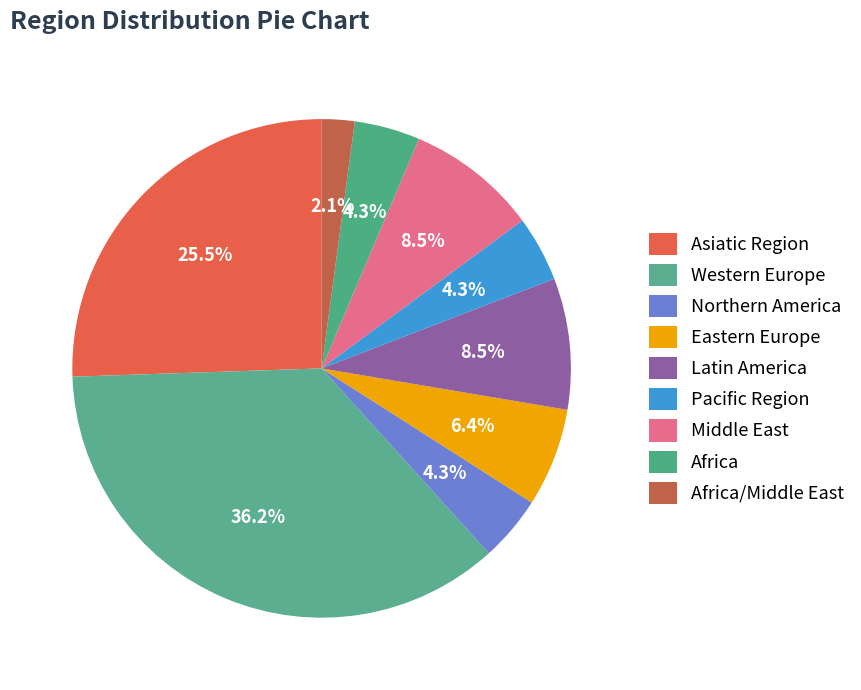

What is the smallest slice in the pie chart?

Africa/Middle East